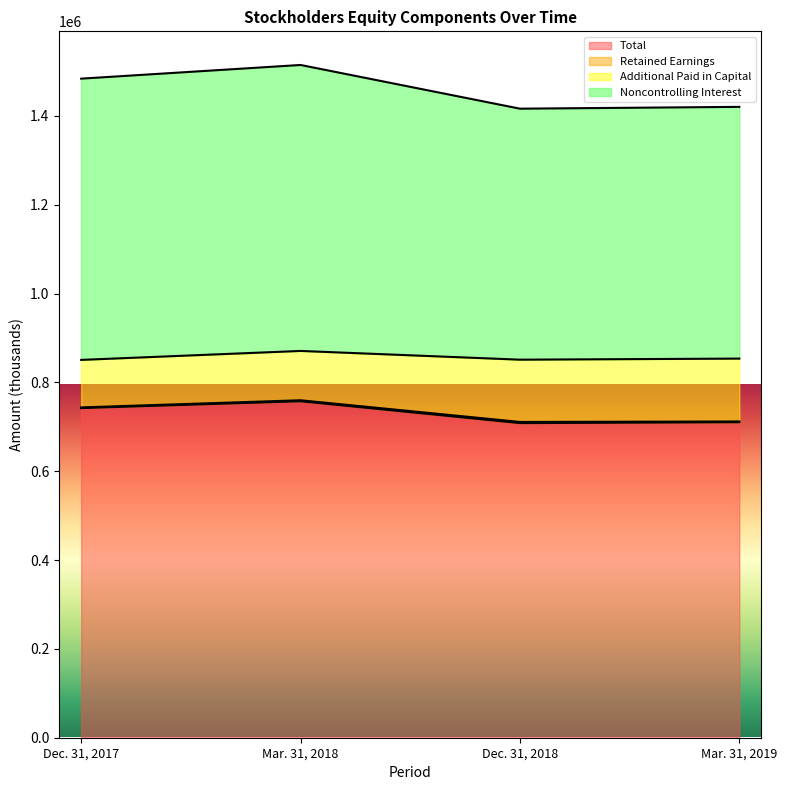

What is the maximum value for Total?

757558